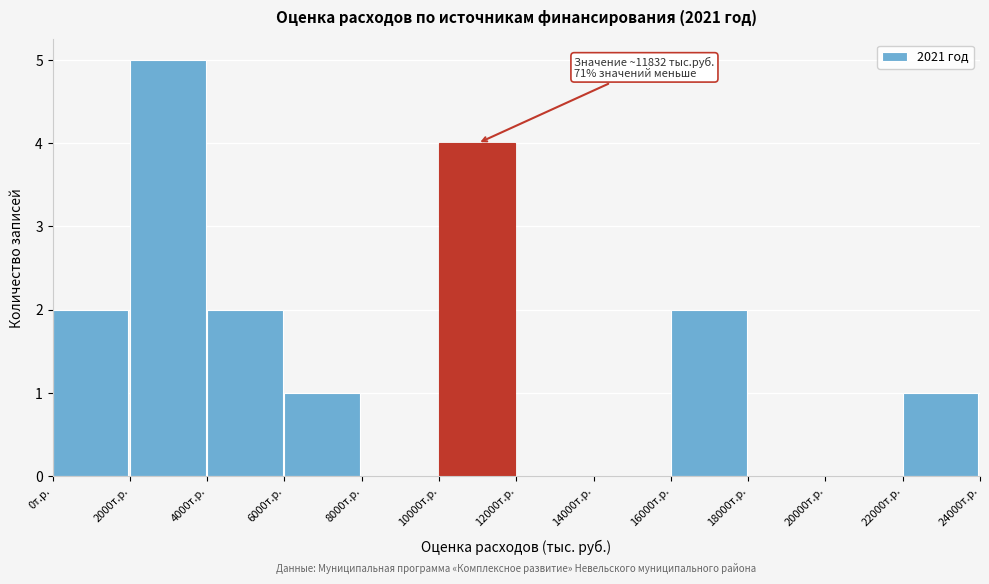

Over which range of the x-axis is the bar tallest?

2000 to 4000